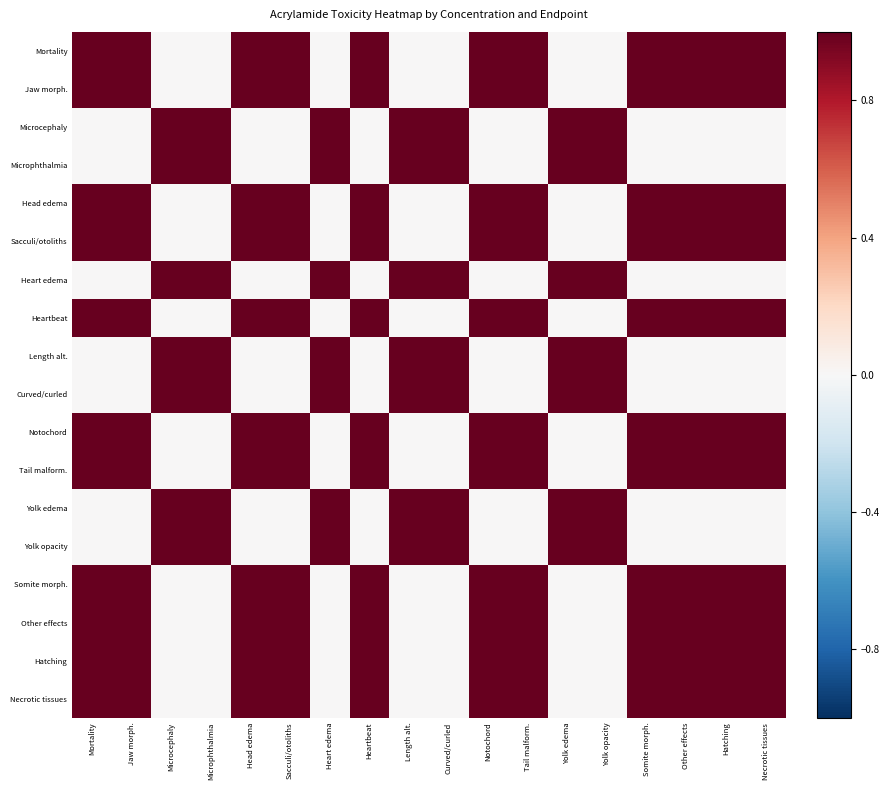

At how many categories does at least one series exceed 0?

18